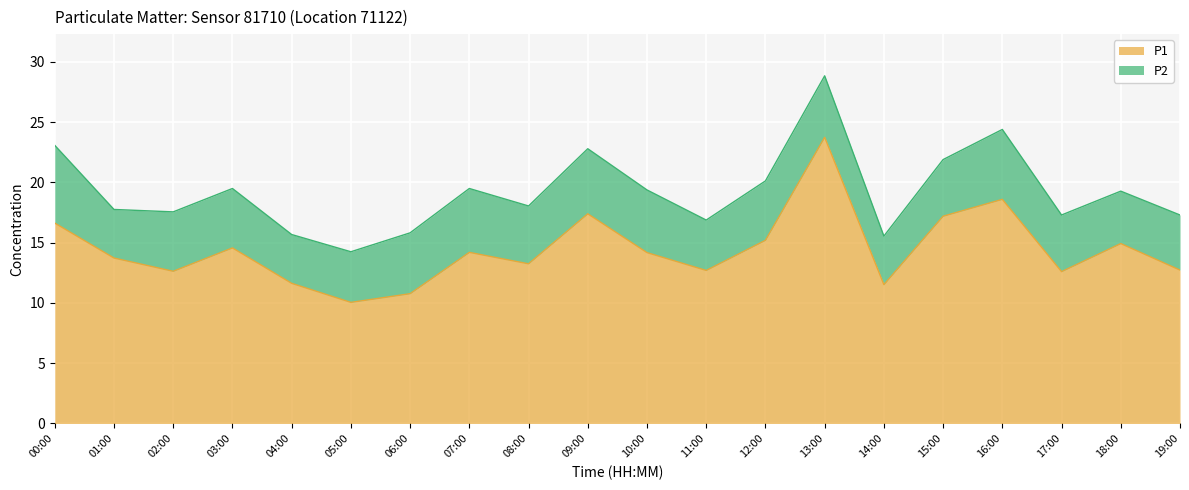

At which label is the value closest to 16?

00:00